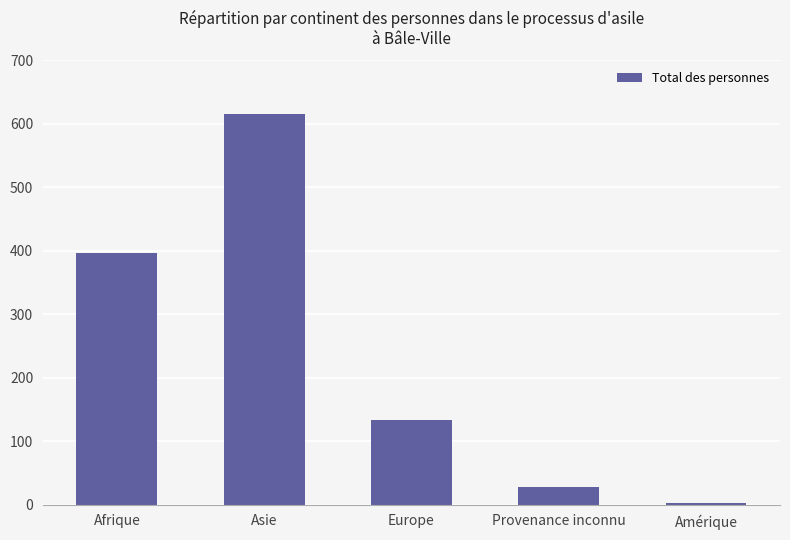

Which label corresponds to the largest value in the chart?

Asie